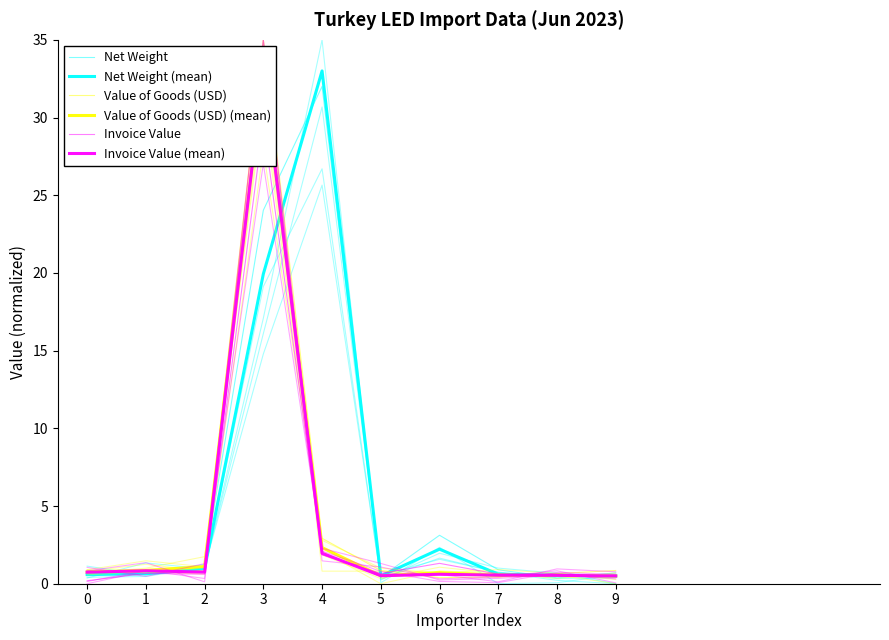

Is the value of Value of Goods (USD) (mean) at 7 greater than the value of Invoice Value at 2?

No